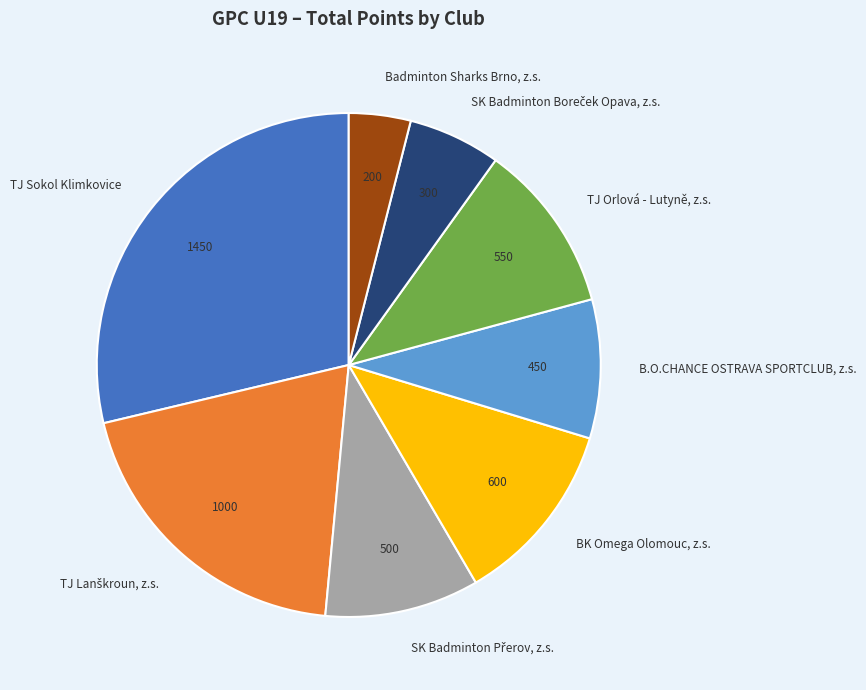

True or false: TJ Orlová - Lutyně, z.s. accounts for 11% of the total.

True